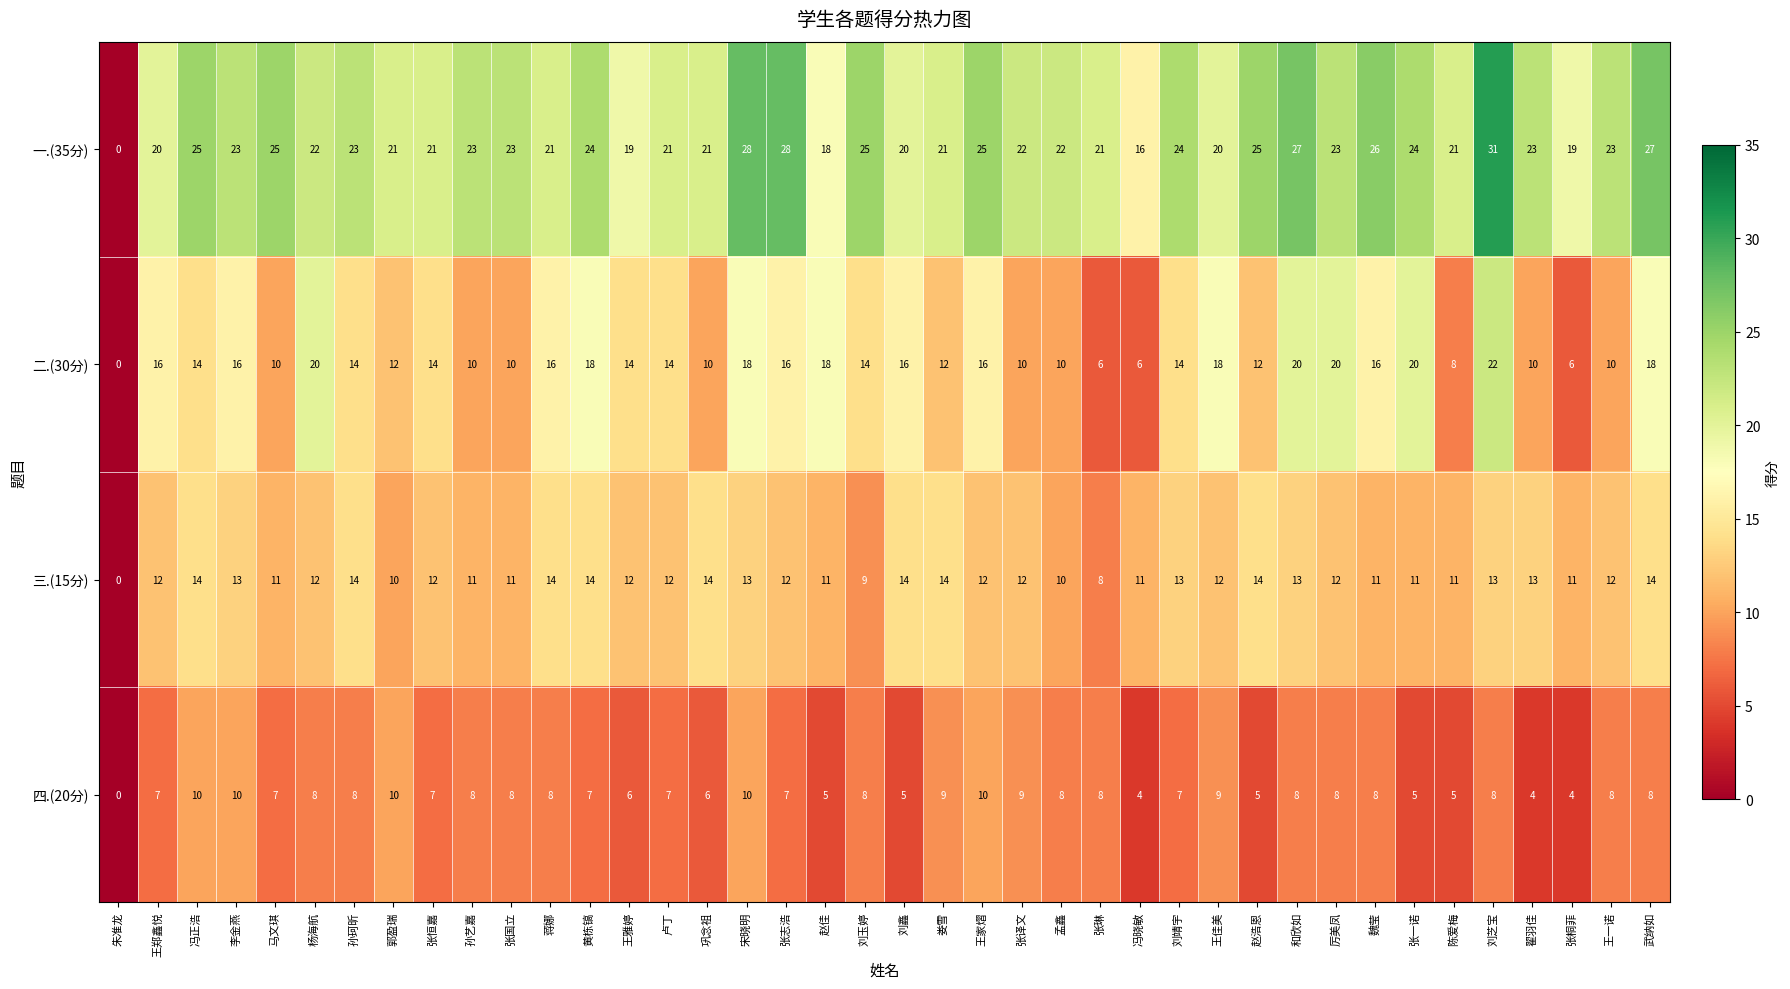

At which label does 二.(30分) first exceed 14?

王郑鑫悦